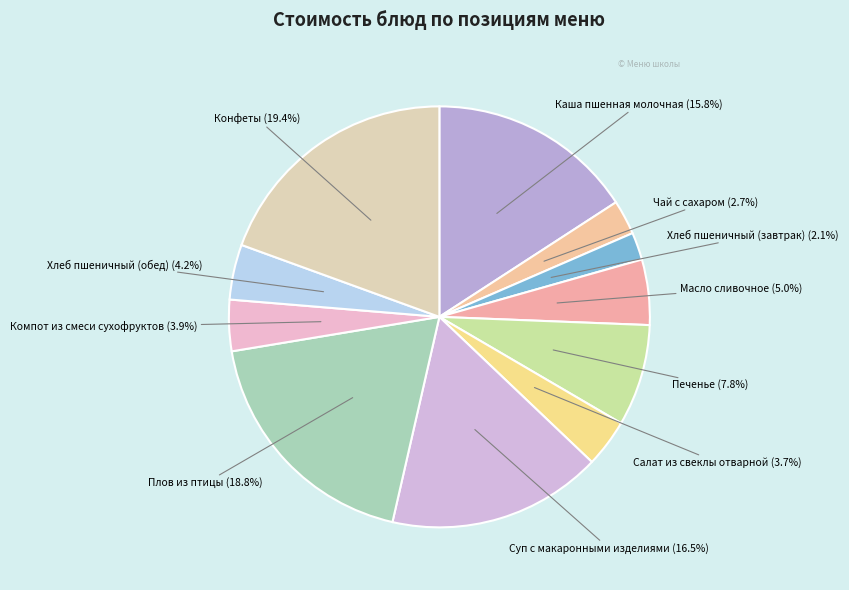

How many segments does this pie chart have?

11